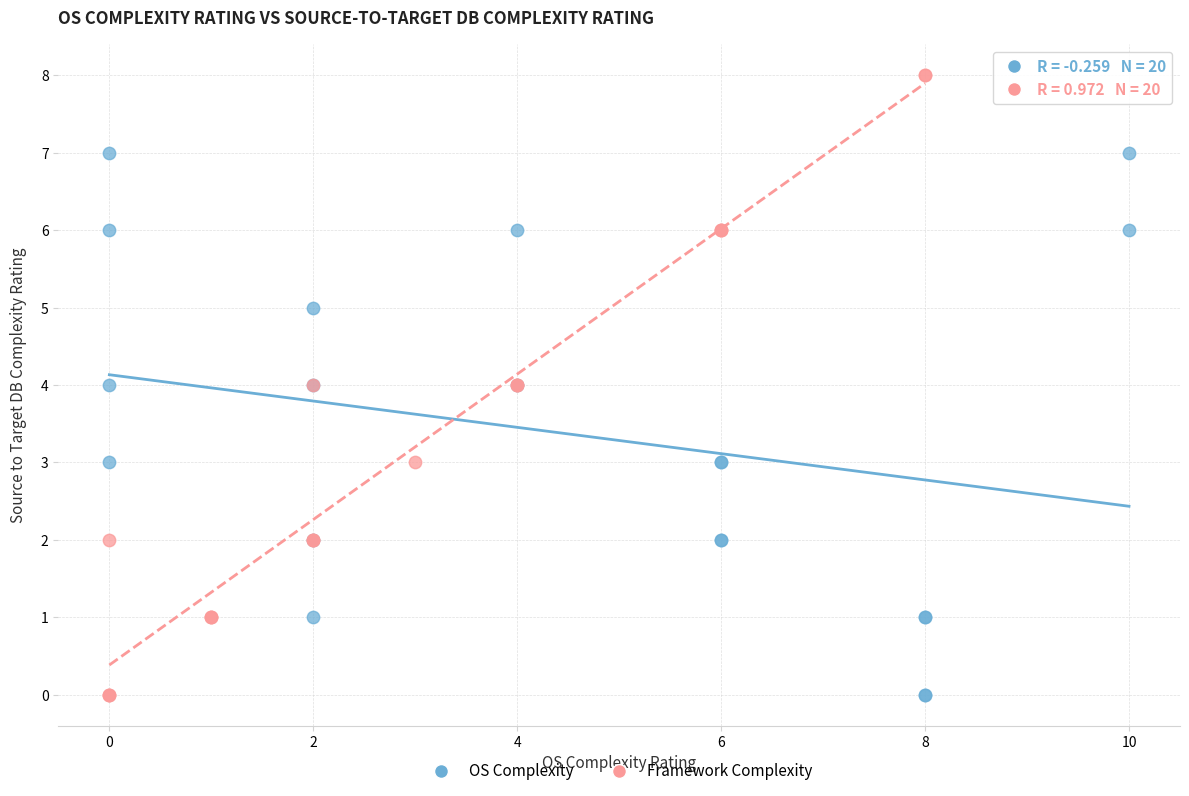

What are all the series names shown in the legend?

OS Complexity, Framework Complexity